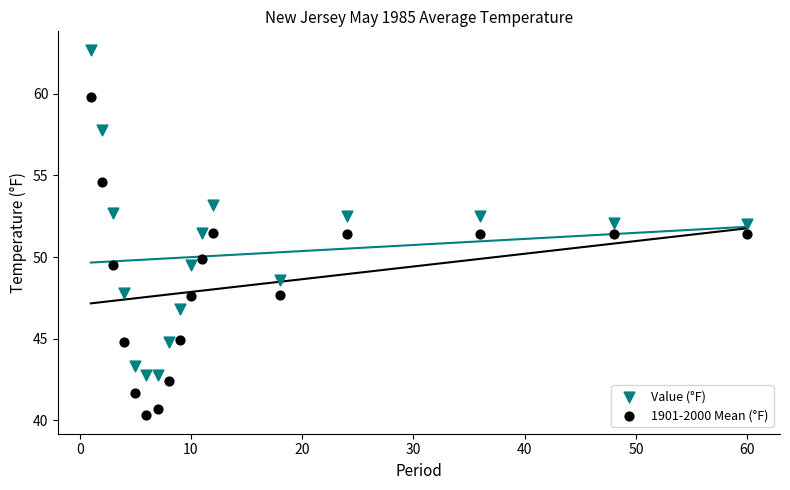

Across all data points, what is the range of Y values (max minus min)?

22.4